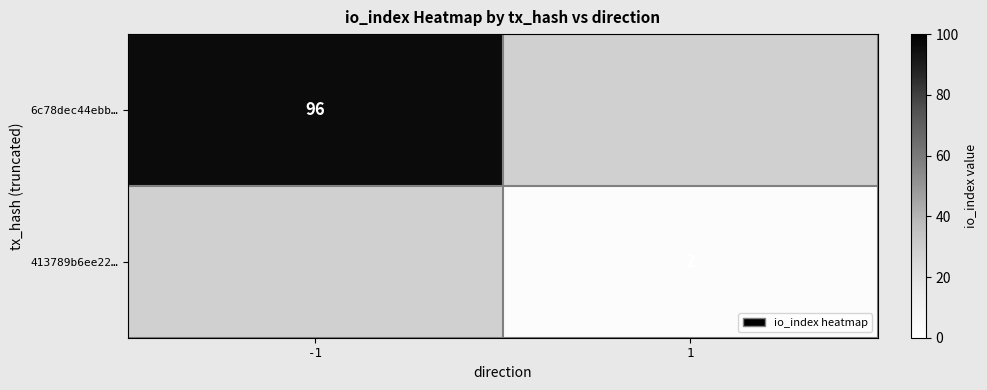

True or false: 413789b6ee22… has a value of 4 at 1.

False